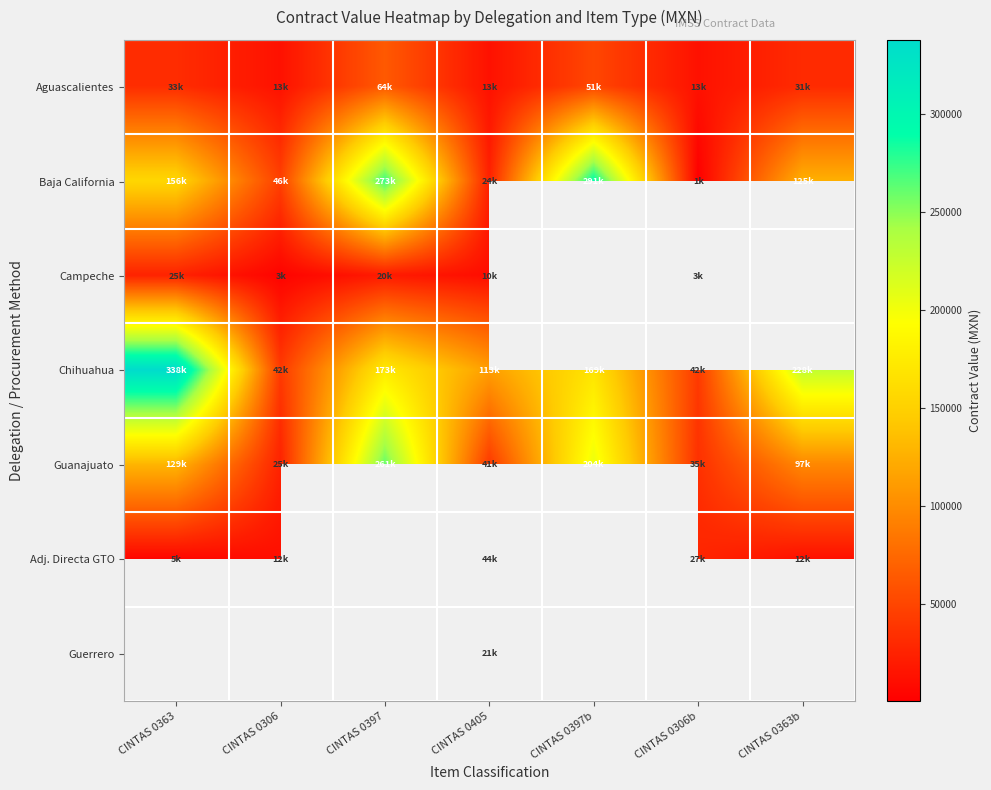

At which label does Campeche first exceed 19764?

CINTAS 0363